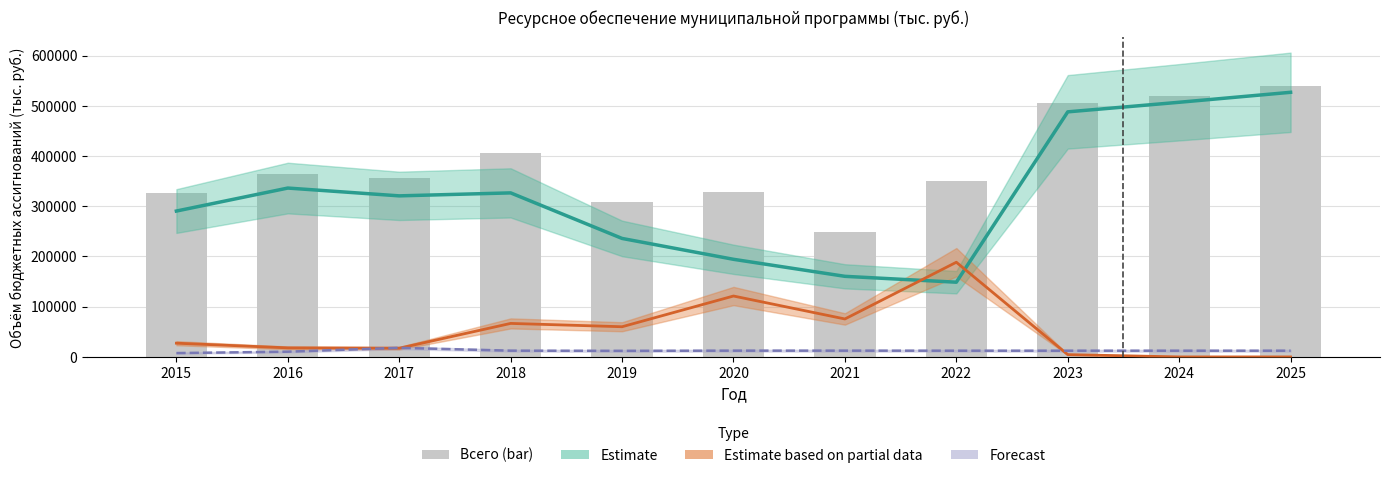

Does the chart contain stacked bars?

No